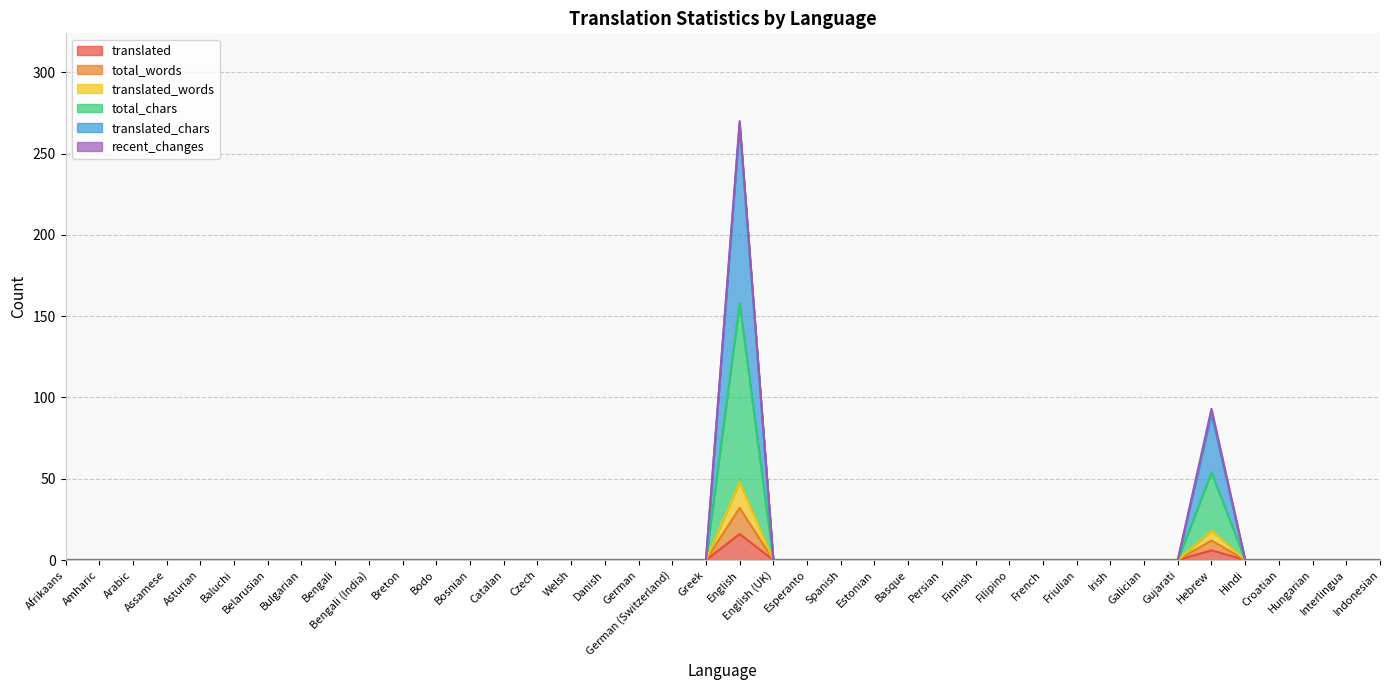

The translated series shows -7 at Greek. True or false?

False